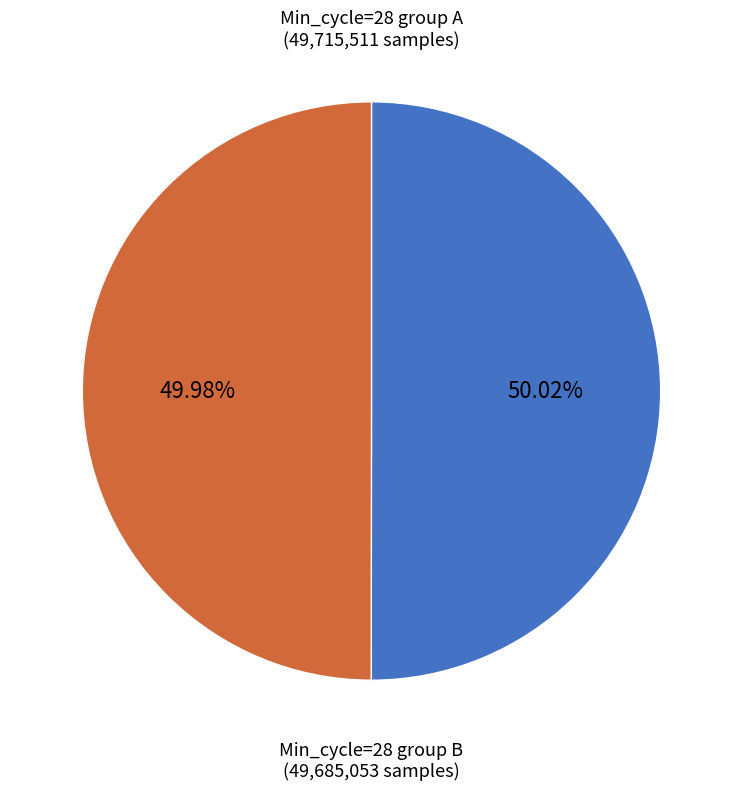

Is there a majority slice in this chart?

Yes